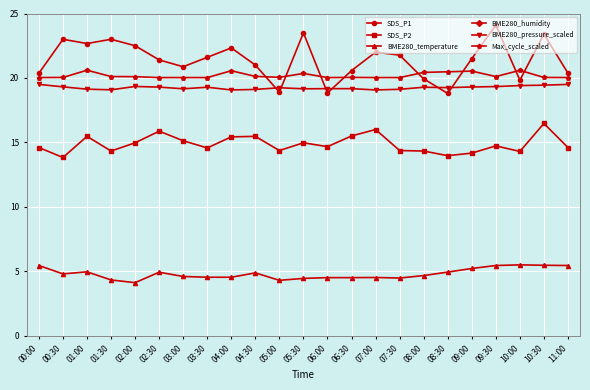

What are all the series names shown in the legend?

SDS_P1, SDS_P2, BME280_temperature, BME280_humidity, BME280_pressure_scaled, Max_cycle_scaled